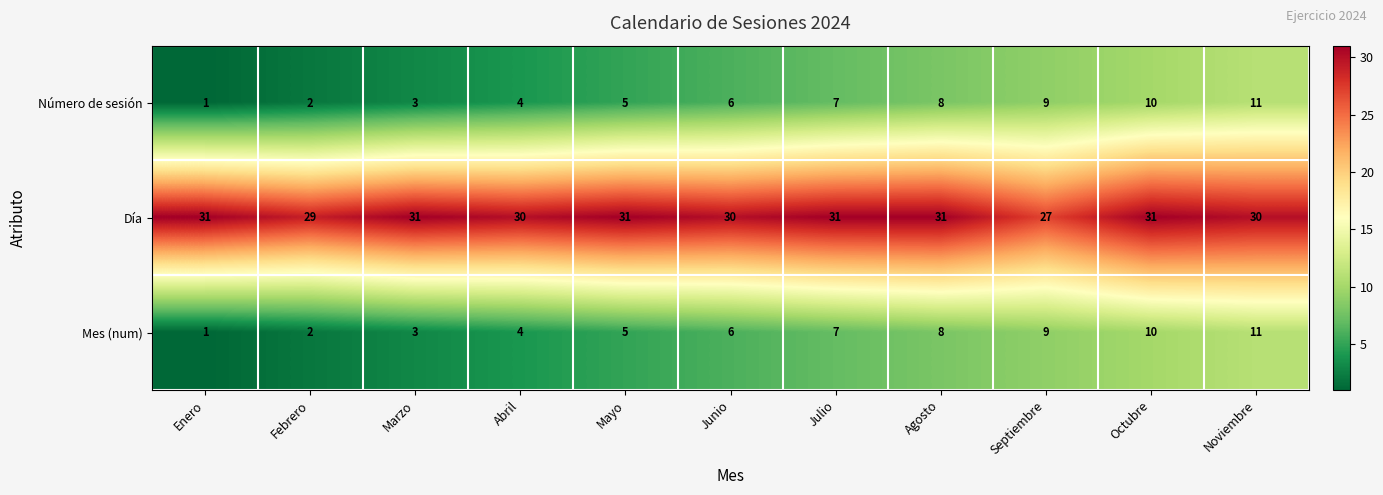

What is the difference between the maximum and minimum values in the Día series?

4